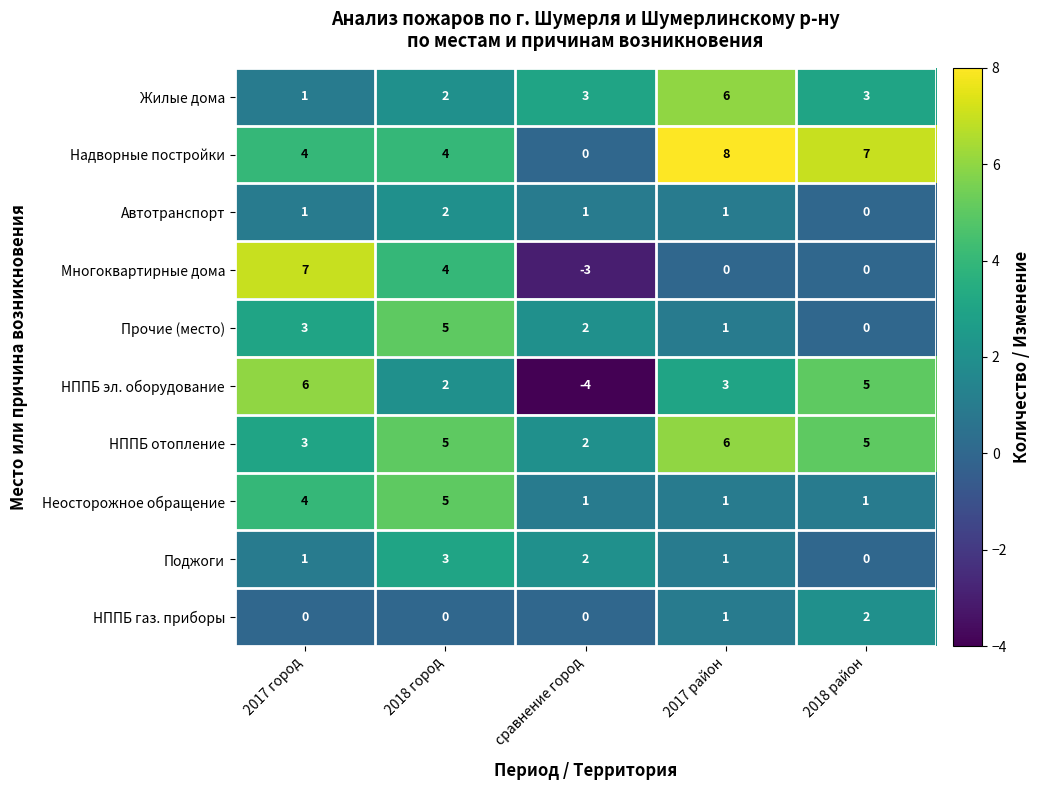

At how many categories does at least one series exceed 6?

3